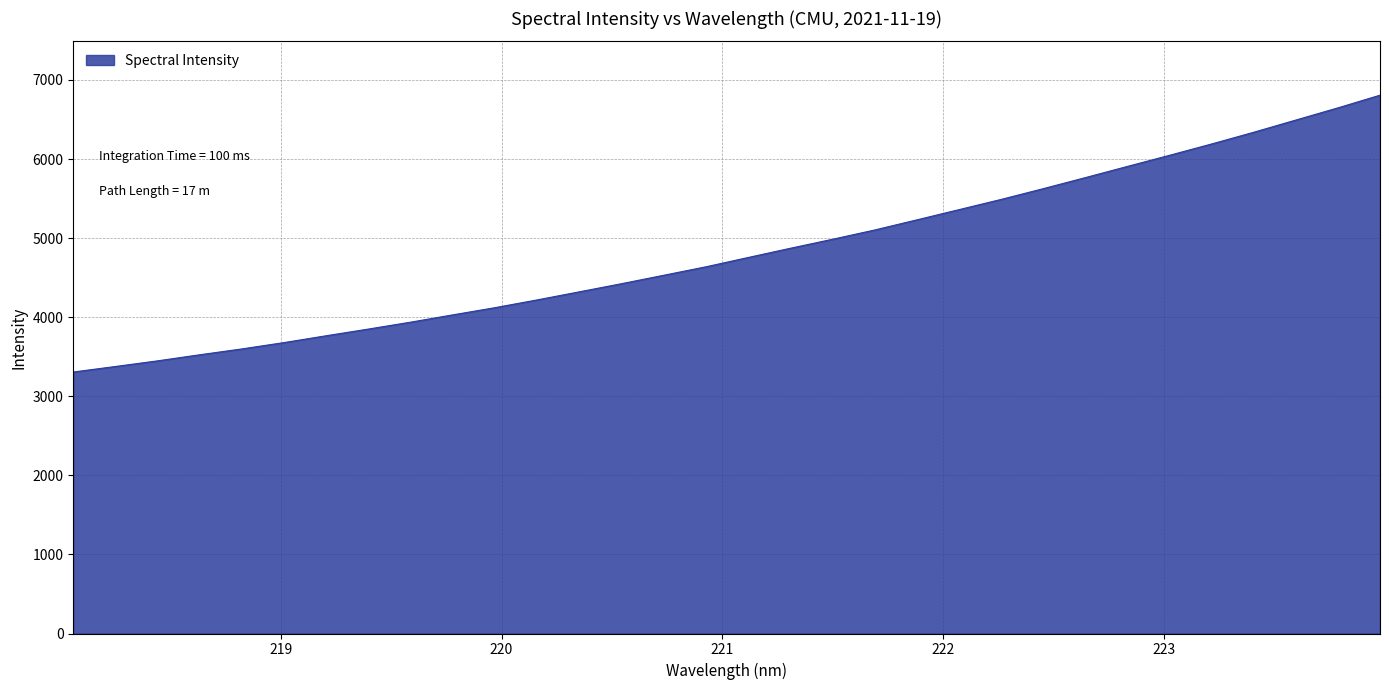

What is the difference between the maximum and minimum values?

3500.8